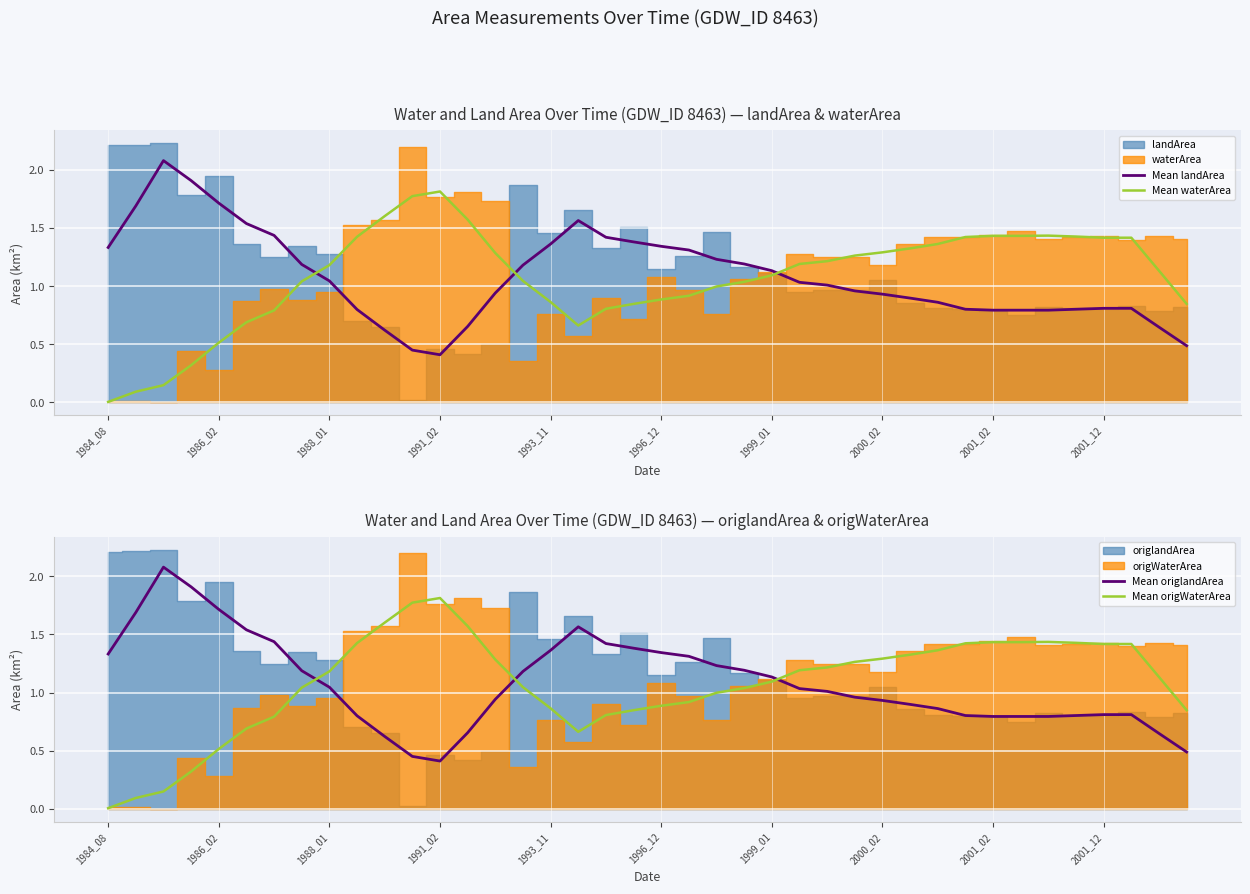

Count the number of categories in the chart.

40